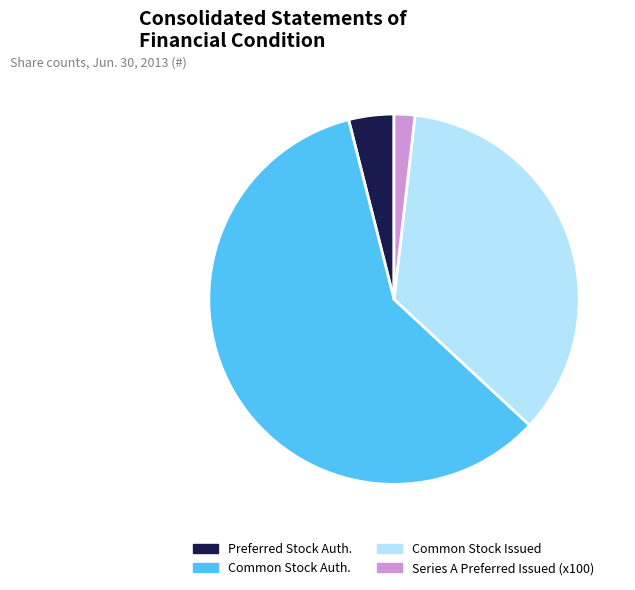

True or false: Series A Preferred Issued (x100) accounts for 2% of the total.

True